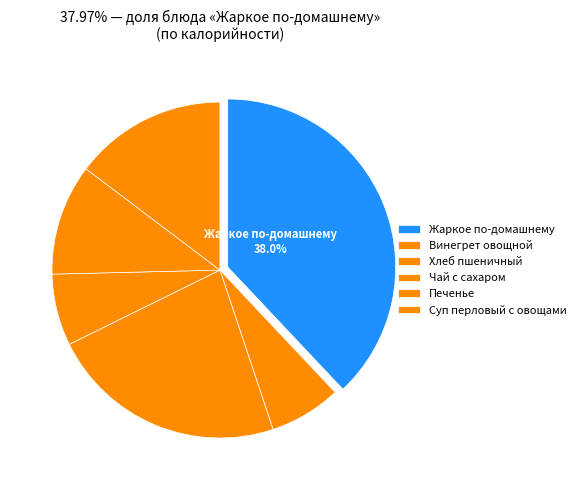

Rank the categories by value from lowest to highest.

Чай с сахаром, Винегрет овощной, Печенье, Суп перловый с овощами, Хлеб пшеничный, Жаркое по-домашнему